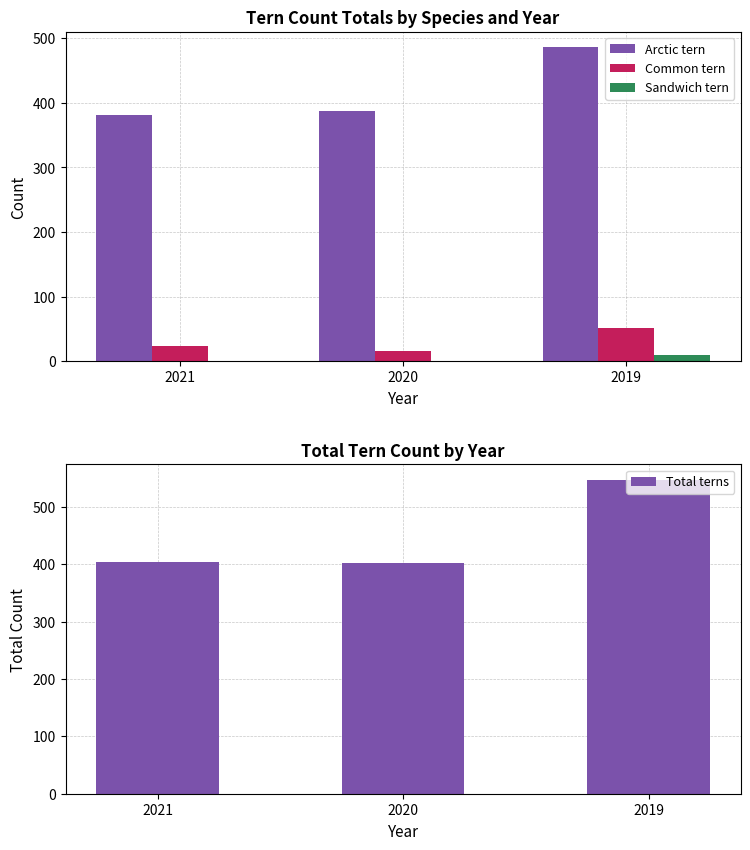

Where is Total terns nearest to the value 475?

2021